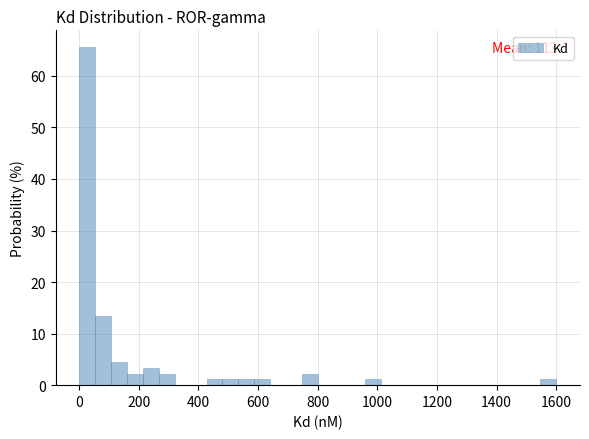

Read against the x-axis, roughly where is the centre of the tallest bar?

20